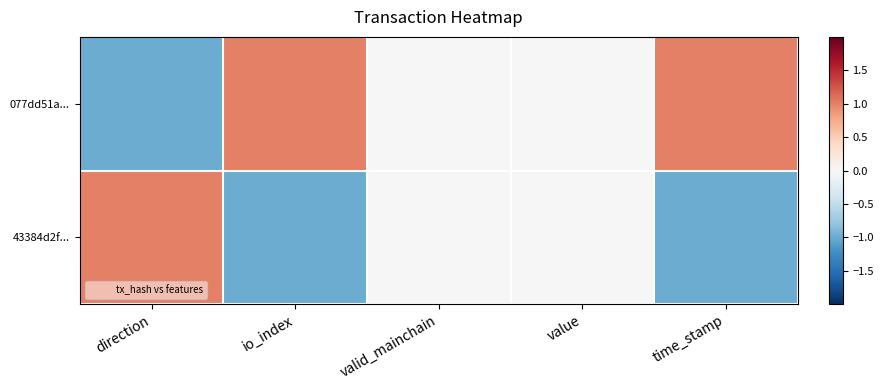

At which category is the sum across all series the highest?

direction